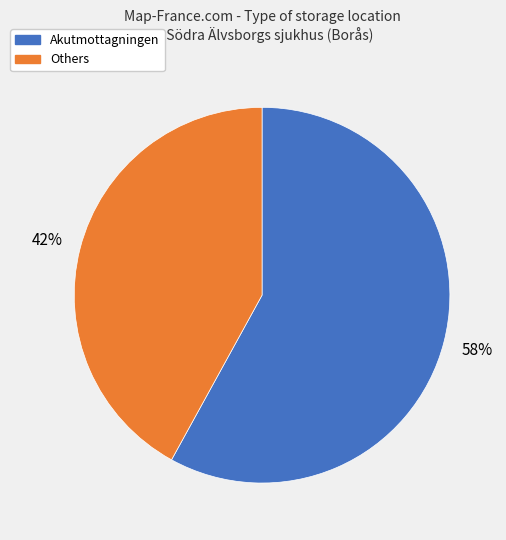

Does any single category account for the majority?

Yes